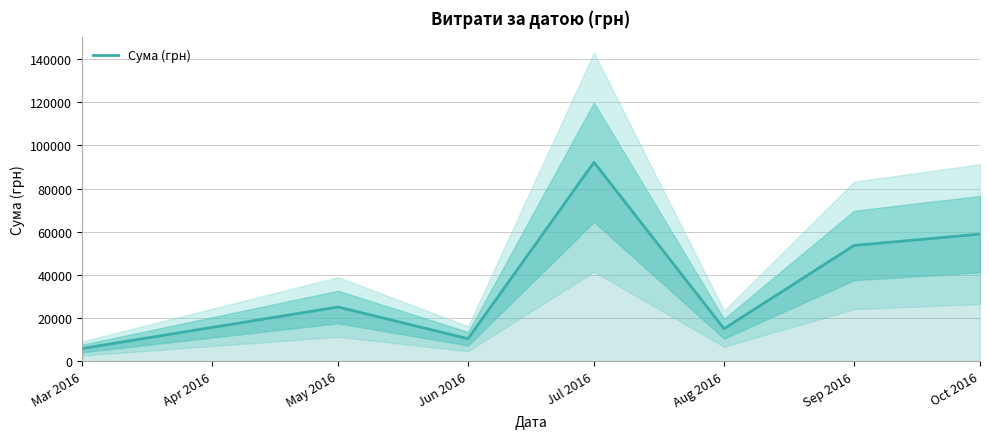

Is this an area chart (filled region under the line)?

No